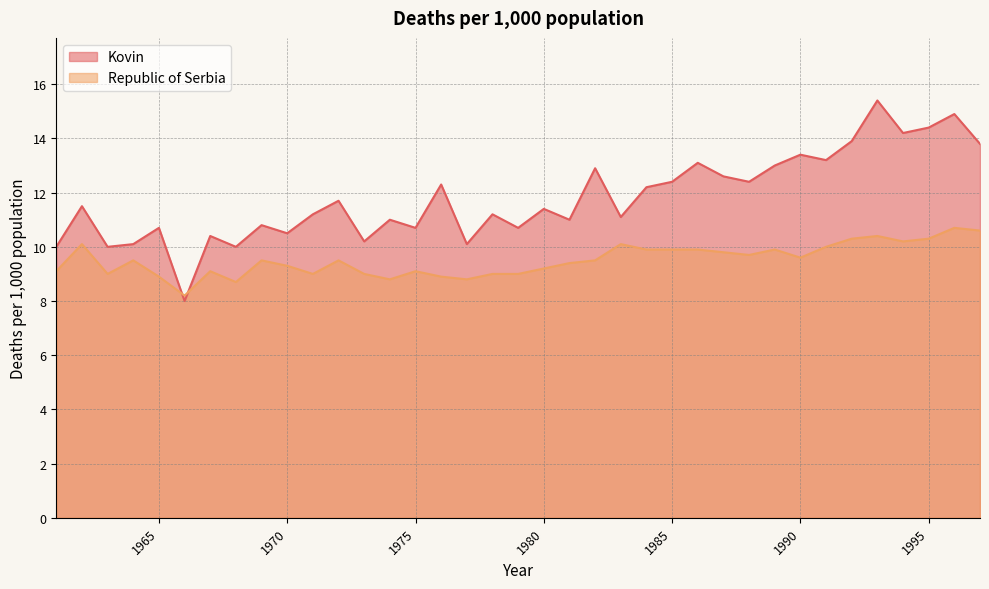

Where is Republic of Serbia nearest to the value 9?

1963